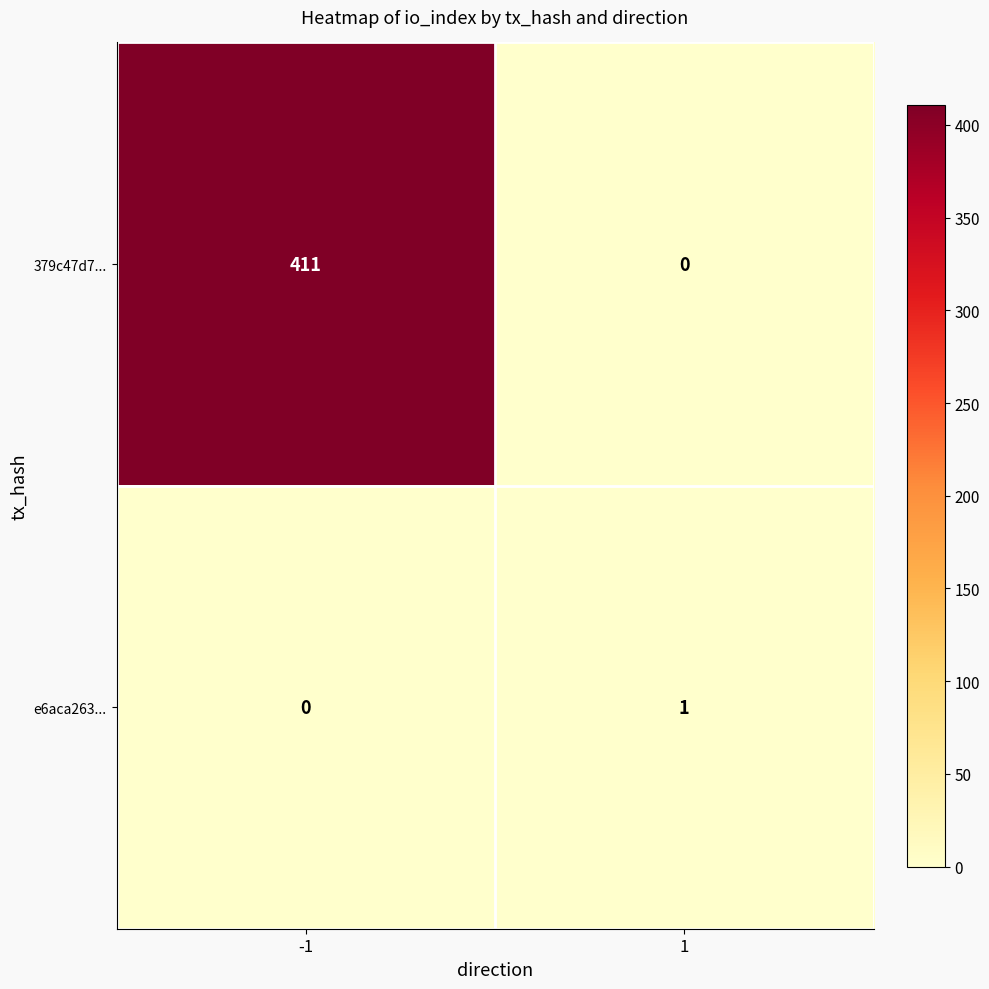

Reading right to left, transcribe all the data shown in this chart.

379c47d7...: 0	411
e6aca263...: 1	0